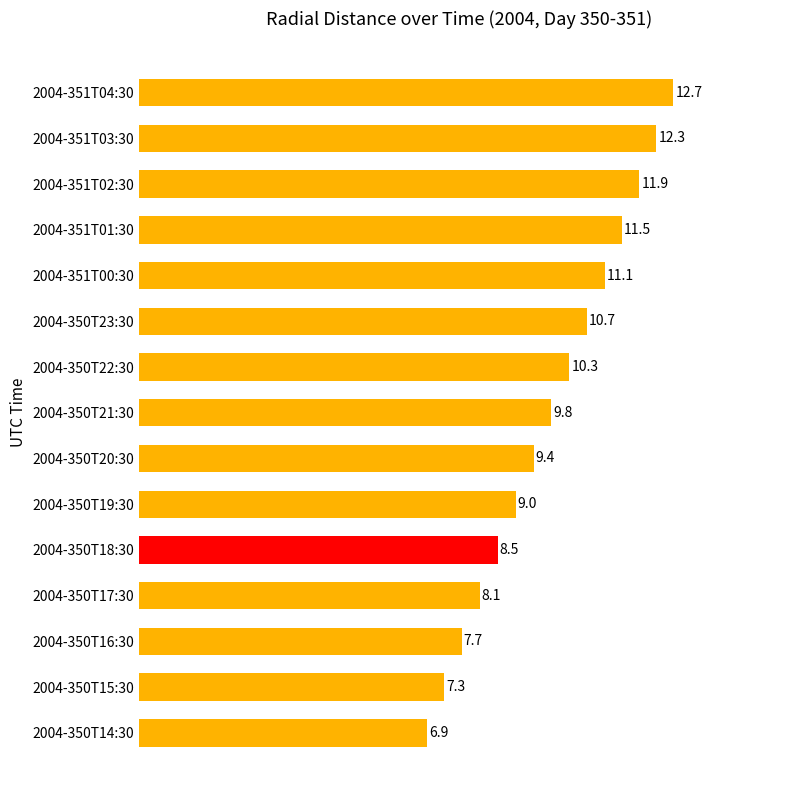

Approximately how many times larger is the value at 2004-351T03:30 compared to 2004-351T04:30?

1.0